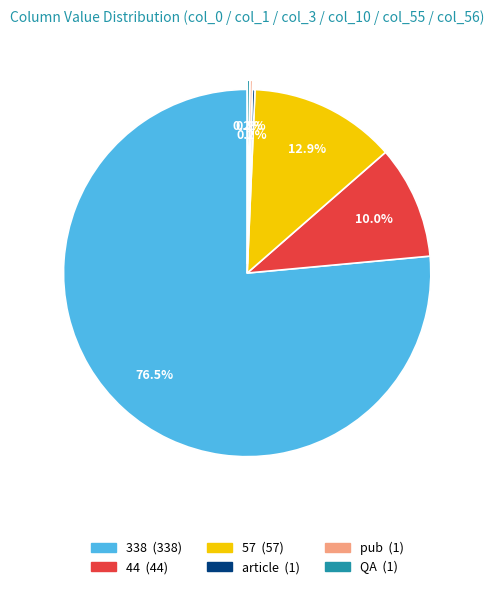

Does any single category account for the majority?

Yes